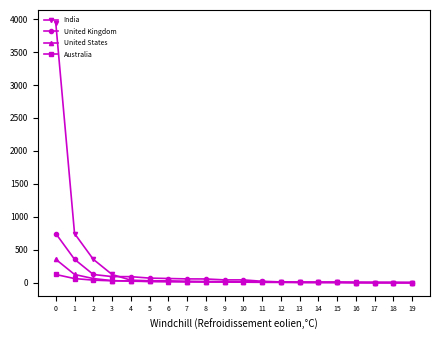

Rank the series by their maximum value, from highest to lowest.

India, United Kingdom, United States, Australia